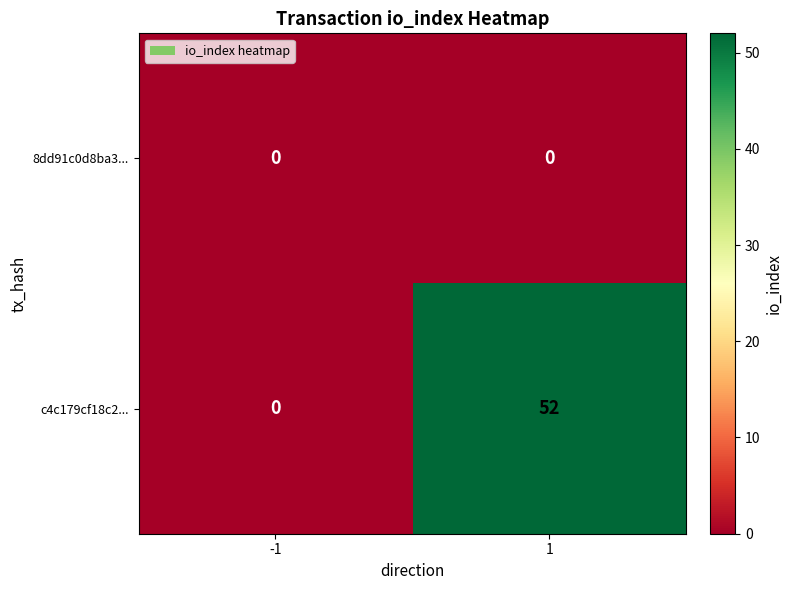

Between -1 and 1, which series saw the biggest shift?

c4c179cf18c2...